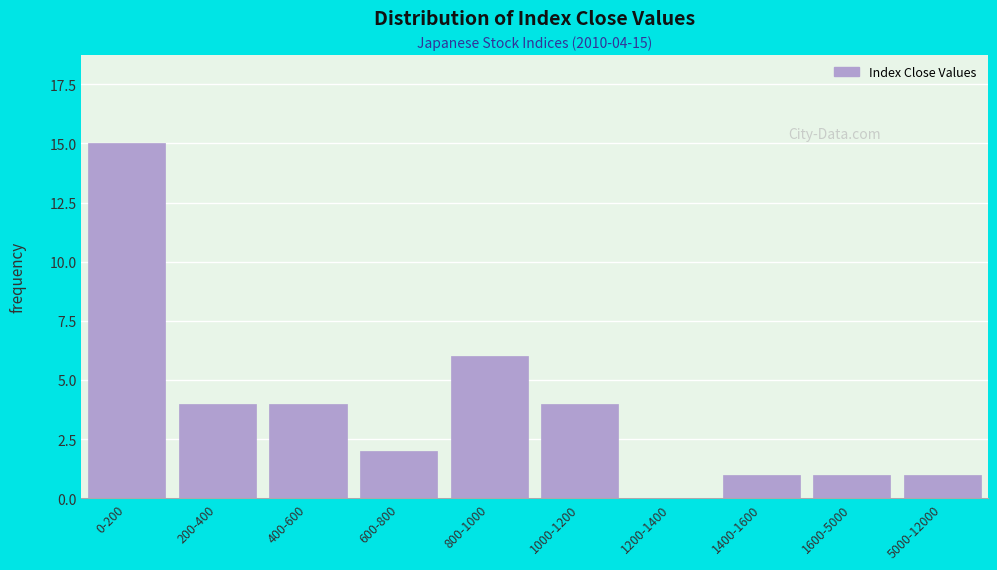

Reading left to right, what are all the values shown in this chart?

0-200=15	200-400=4	400-600=4	600-800=2	800-1000=6	1000-1200=4	1200-1400=0	1400-1600=1	1600-5000=1	5000-12000=1